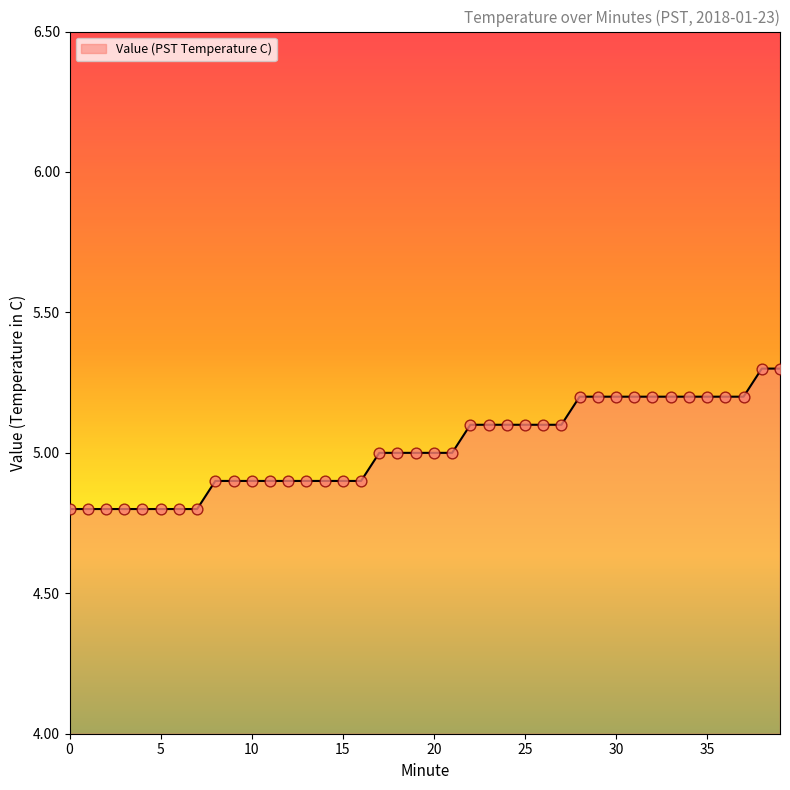

What is the difference between the maximum and minimum values?

0.5